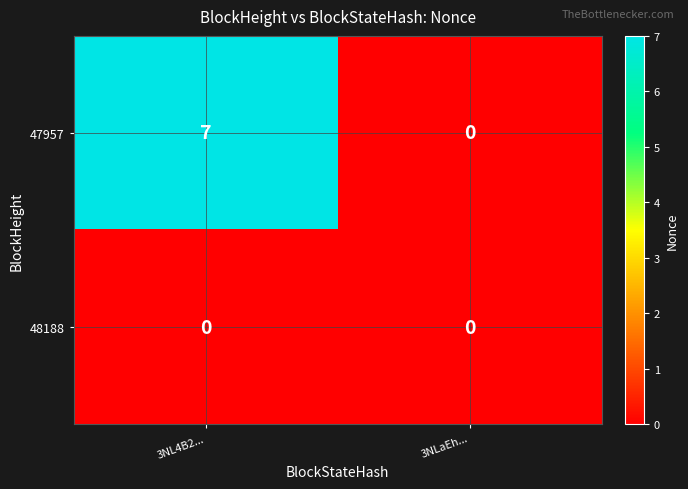

Which series changed the most between 3NL4B2... and 3NLaEh...?

47957